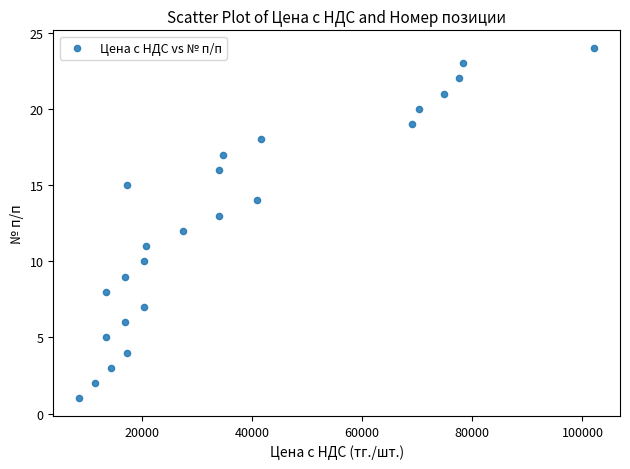

What is the range of Y values (max minus min)?

23